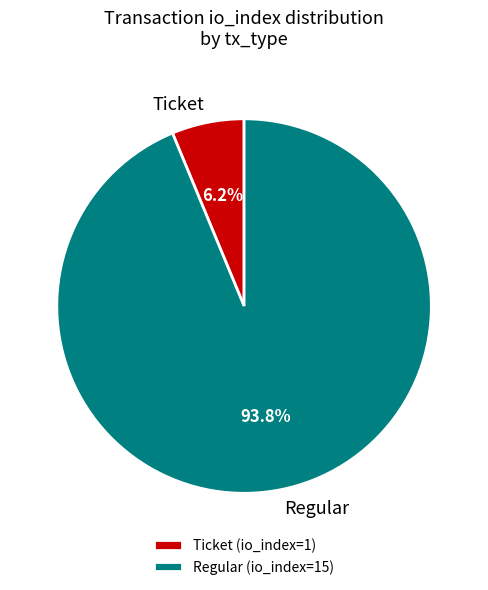

Does Ticket represent more than half of the total?

No